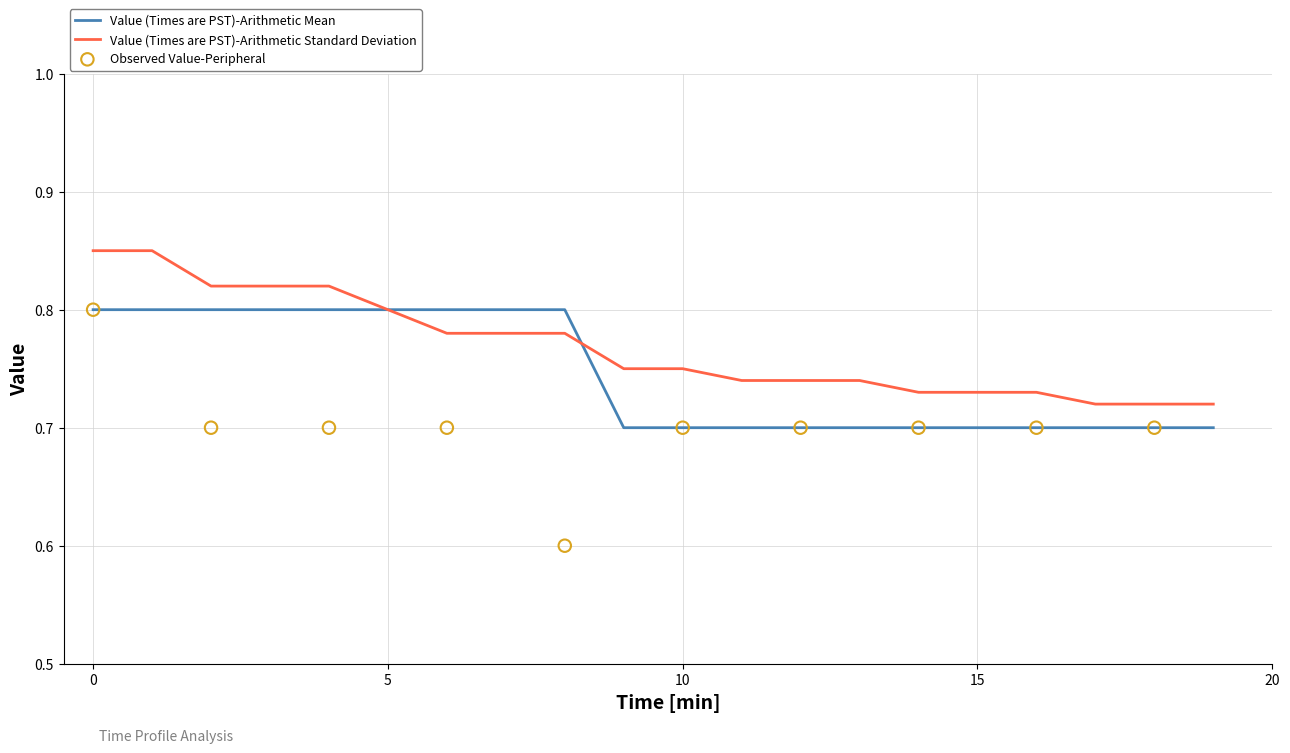

Which series has the largest total across all categories?

Arithmetic Standard Deviation